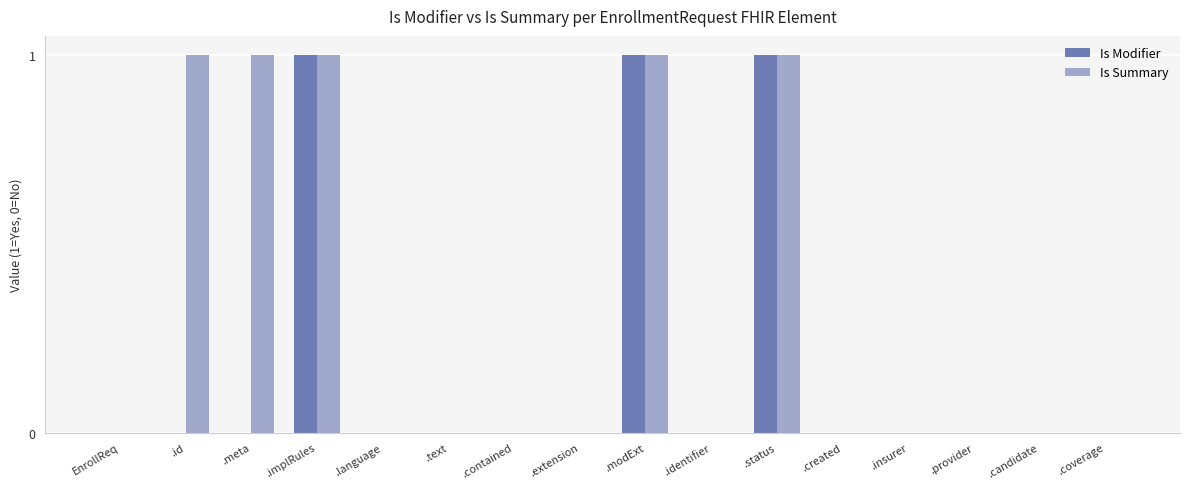

Reading left to right, transcribe all the data shown in this chart.

Is Modifier: 0	0	0	1	0	0	0	0	1	0	1	0	0	0	0	0
Is Summary: 0	1	1	1	0	0	0	0	1	0	1	0	0	0	0	0